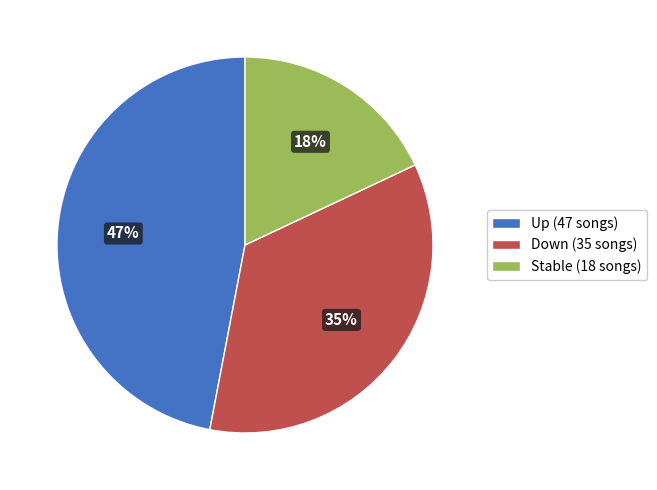

Do Stable (18 songs) and Up (47 songs) together represent more than half of the pie?

Yes